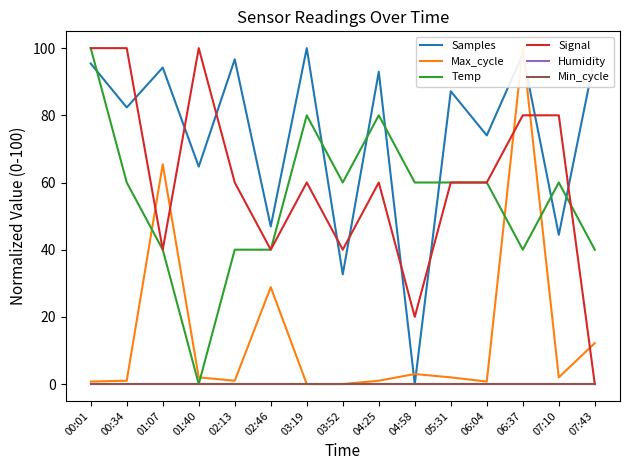

True or false: Humidity and Samples intersect in this chart.

False